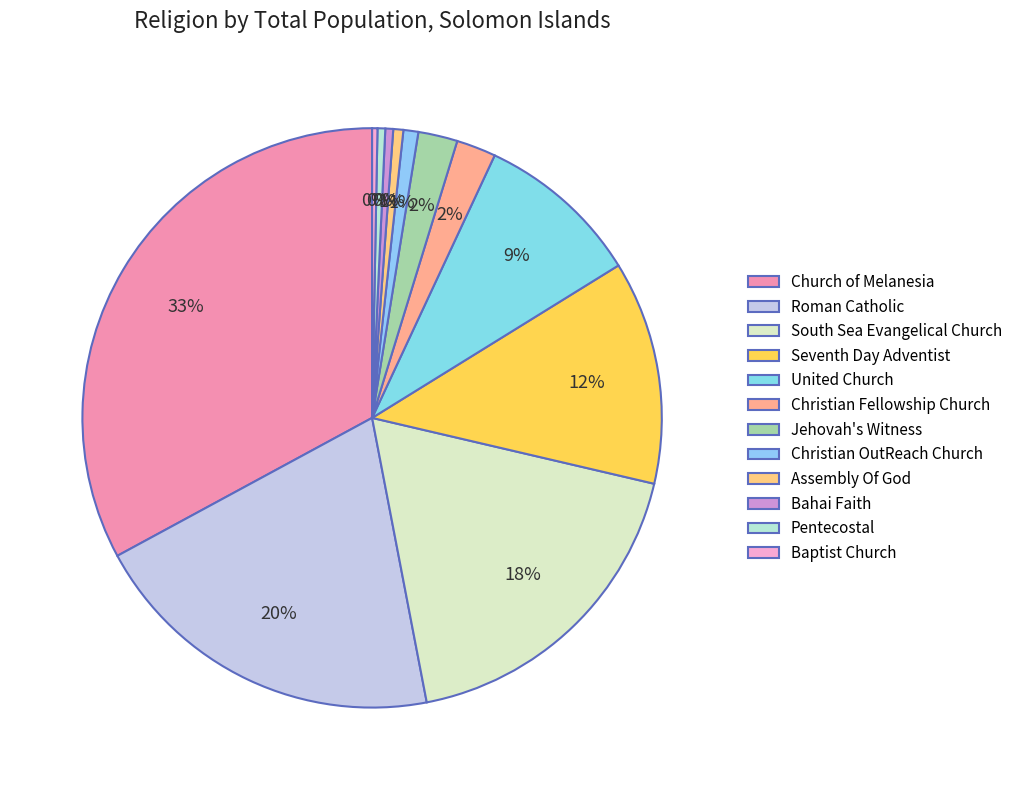

The South Sea Evangelical Church slice represents 18% of the pie. True or false?

True